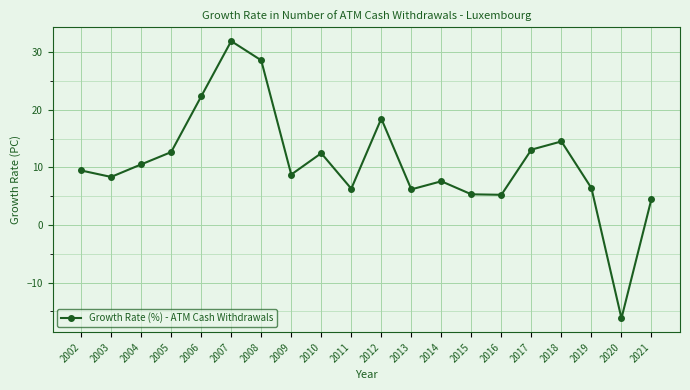

What is the difference between the second highest and minimum values?

44.8